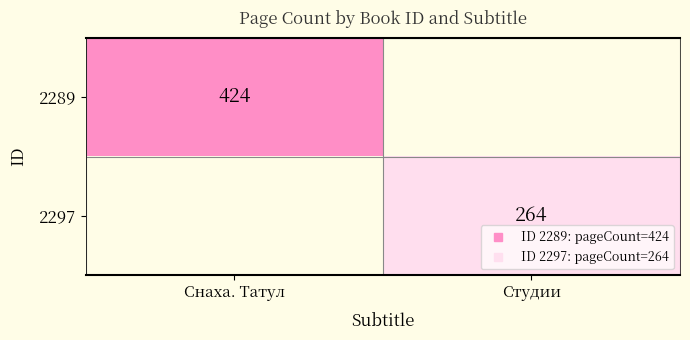

Which series has the largest total across all categories?

2289